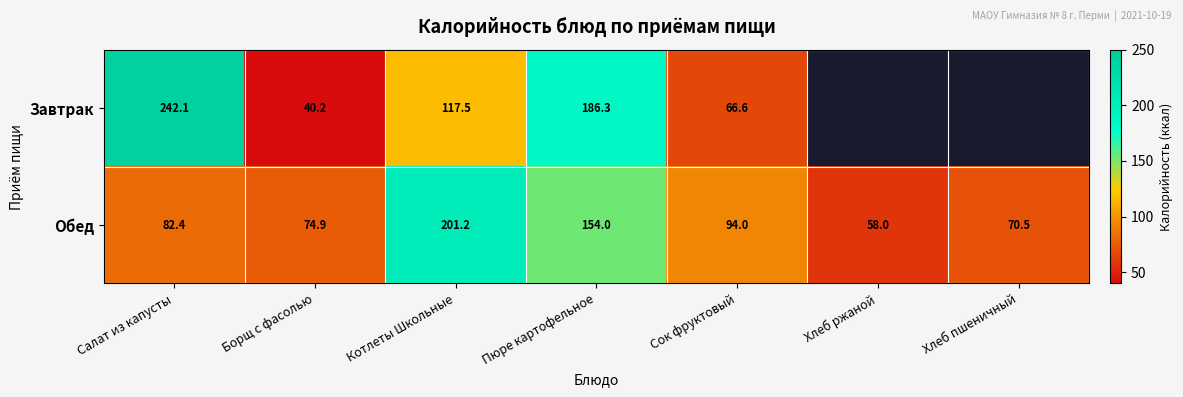

Which has a higher value, Хлеб пшеничный or Котлеты Школьные?

Котлеты Школьные